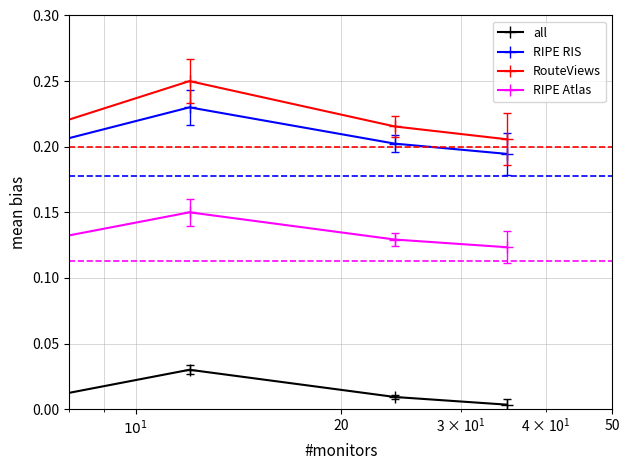

What are all the series names shown in the legend?

all, RIPE RIS, RouteViews, RIPE Atlas